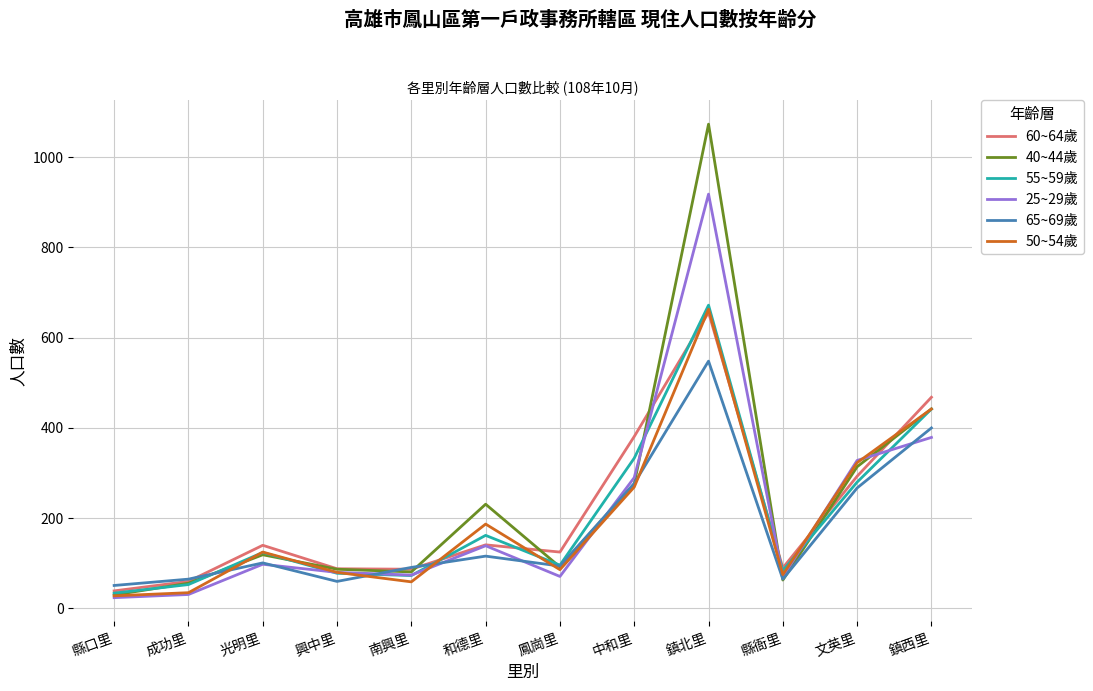

The value of 50~54歲 at 鎮西里 is 118. True or false?

False